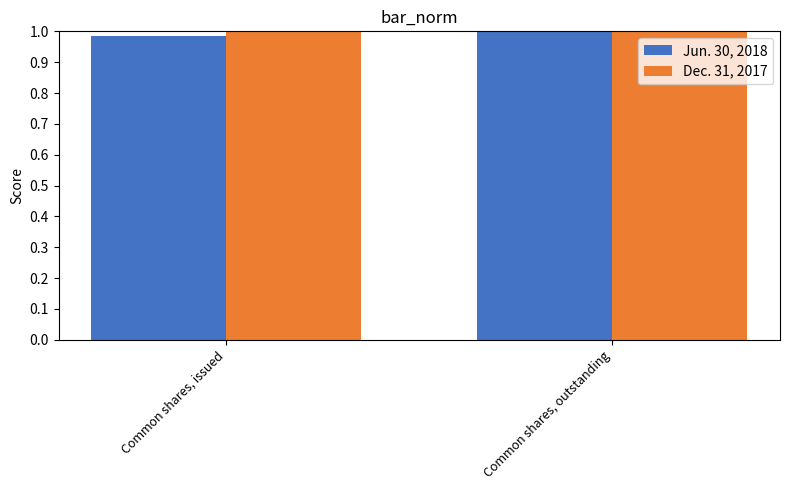

List the series in order of their overall mean, highest first.

Dec. 31, 2017, Jun. 30, 2018